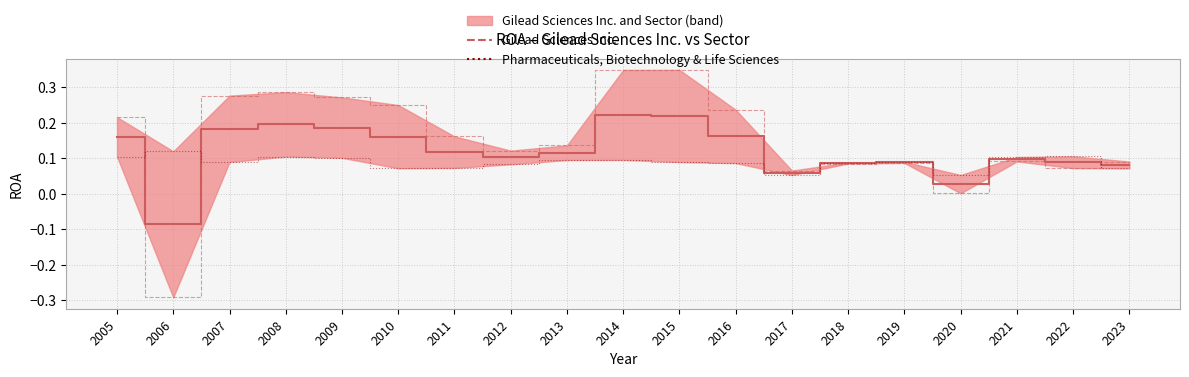

Read the Median (Gilead & Sector) value at 2008.

0.2